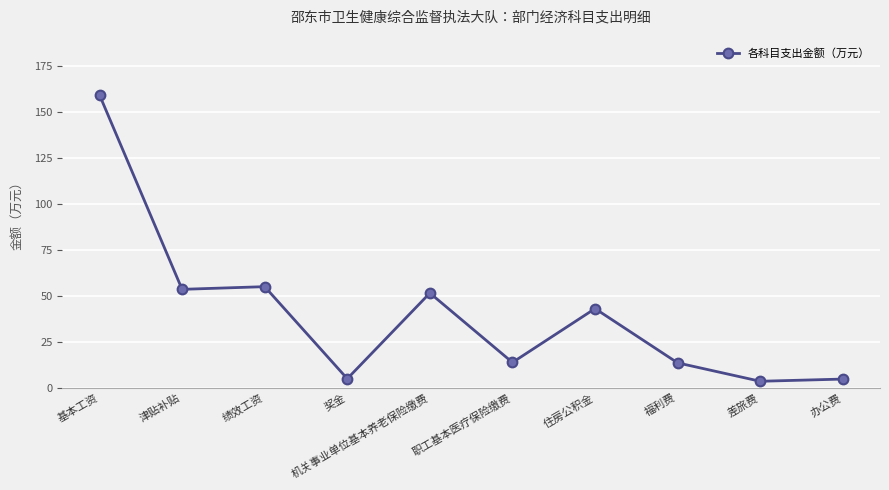

The value at 职工基本医疗保险缴费 is 13.8. True or false?

True